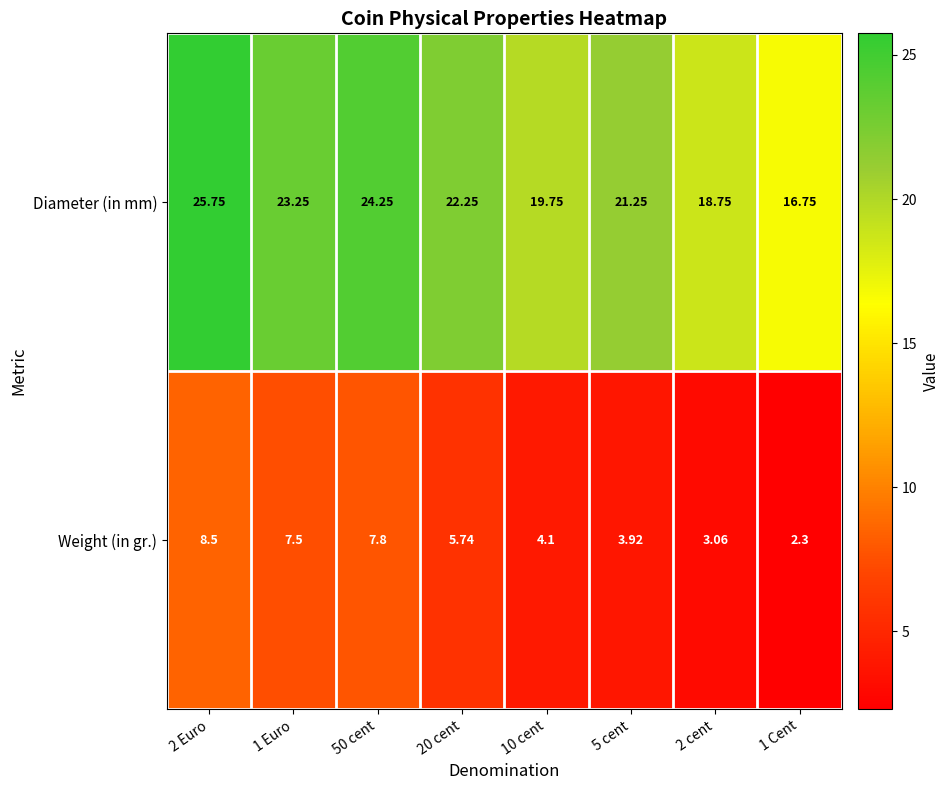

Count the number of data series in this chart.

2